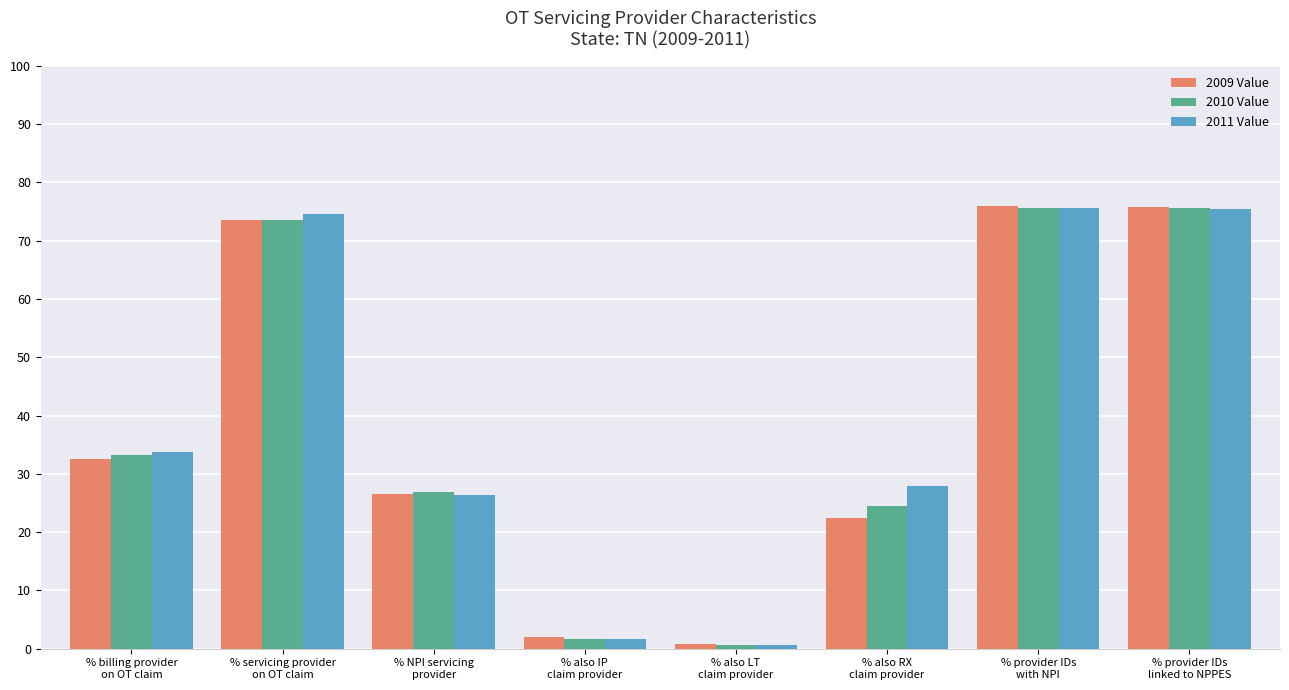

What position from the left is % billing provider
on OT claim?

1